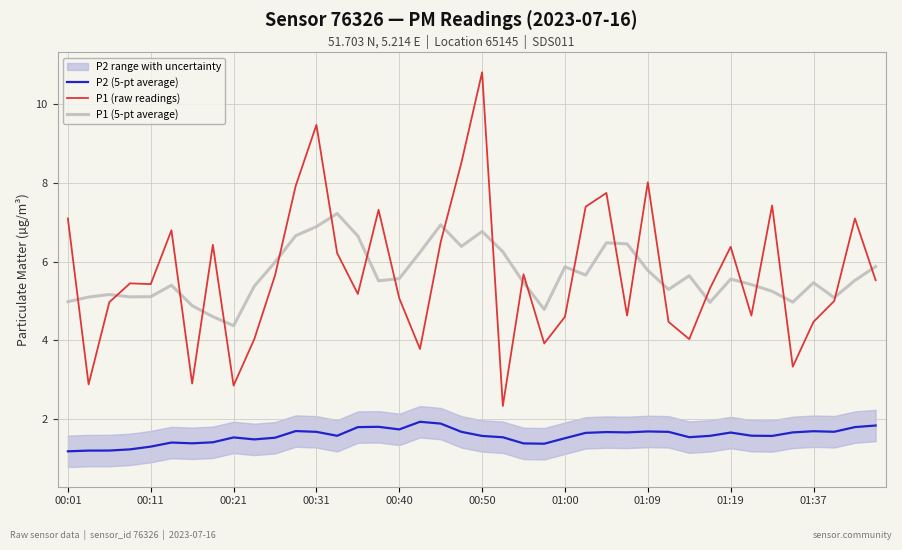

How many lines are shown in the chart?

3